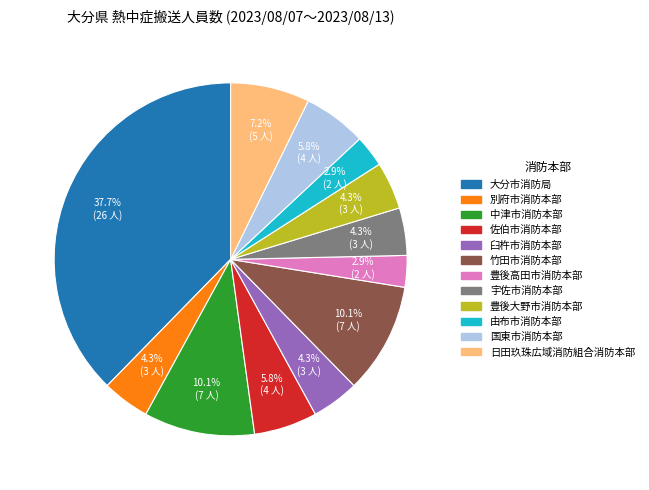

To the nearest percent, what is the combined percentage of 宇佐市消防本部 and 中津市消防本部?

14%